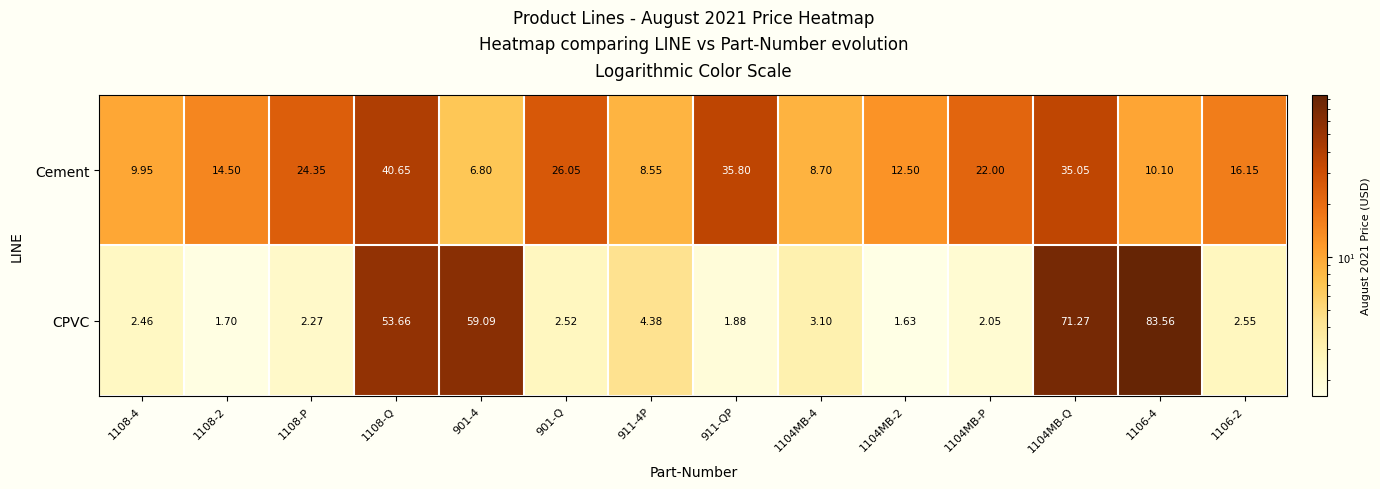

Rank the series by their maximum value, from highest to lowest.

CPVC, Cement